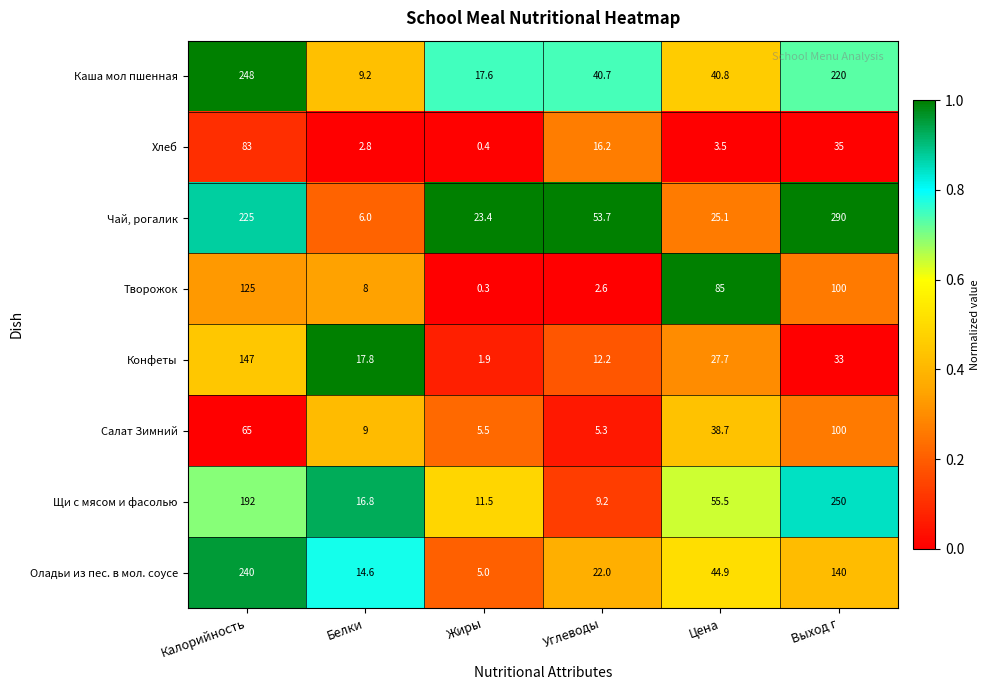

What is the total value across all series at Выход г?

1168.0